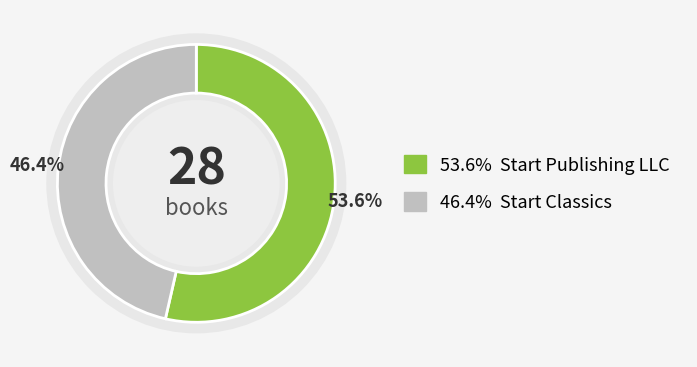

Which category accounts for the majority?

Start Publishing LLC